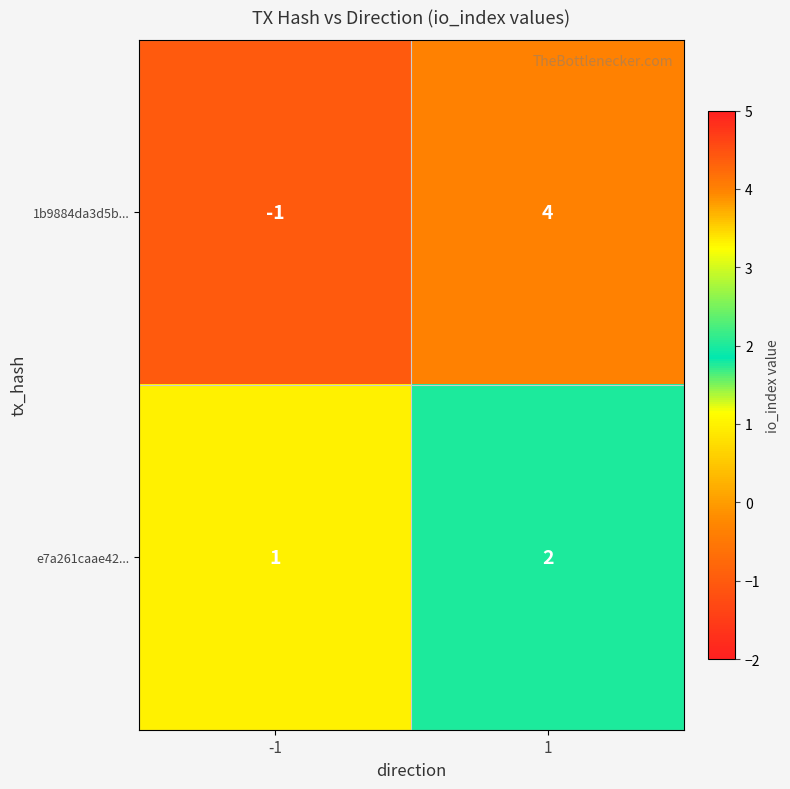

Which series has the largest range (max minus min)?

1b9884da3d5b...